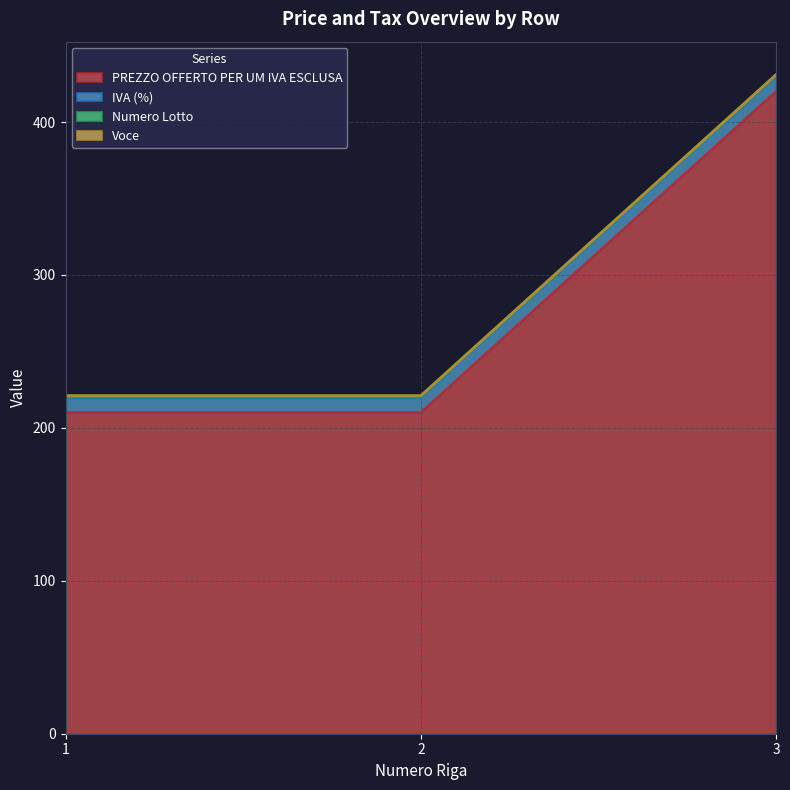

At how many categories does at least one series exceed 290?

1